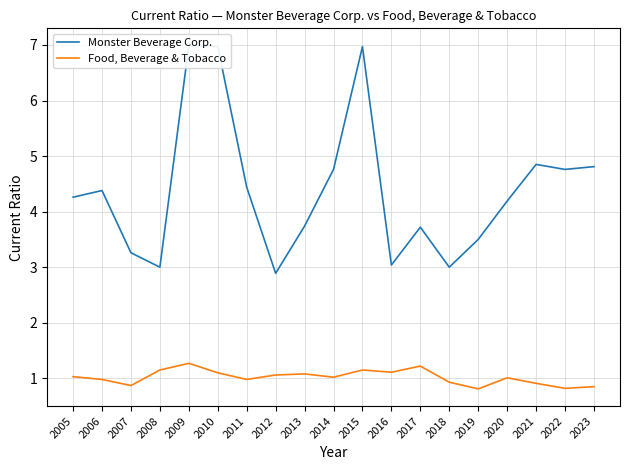

Where does the Monster Beverage Corp. series first go above 4?

2005